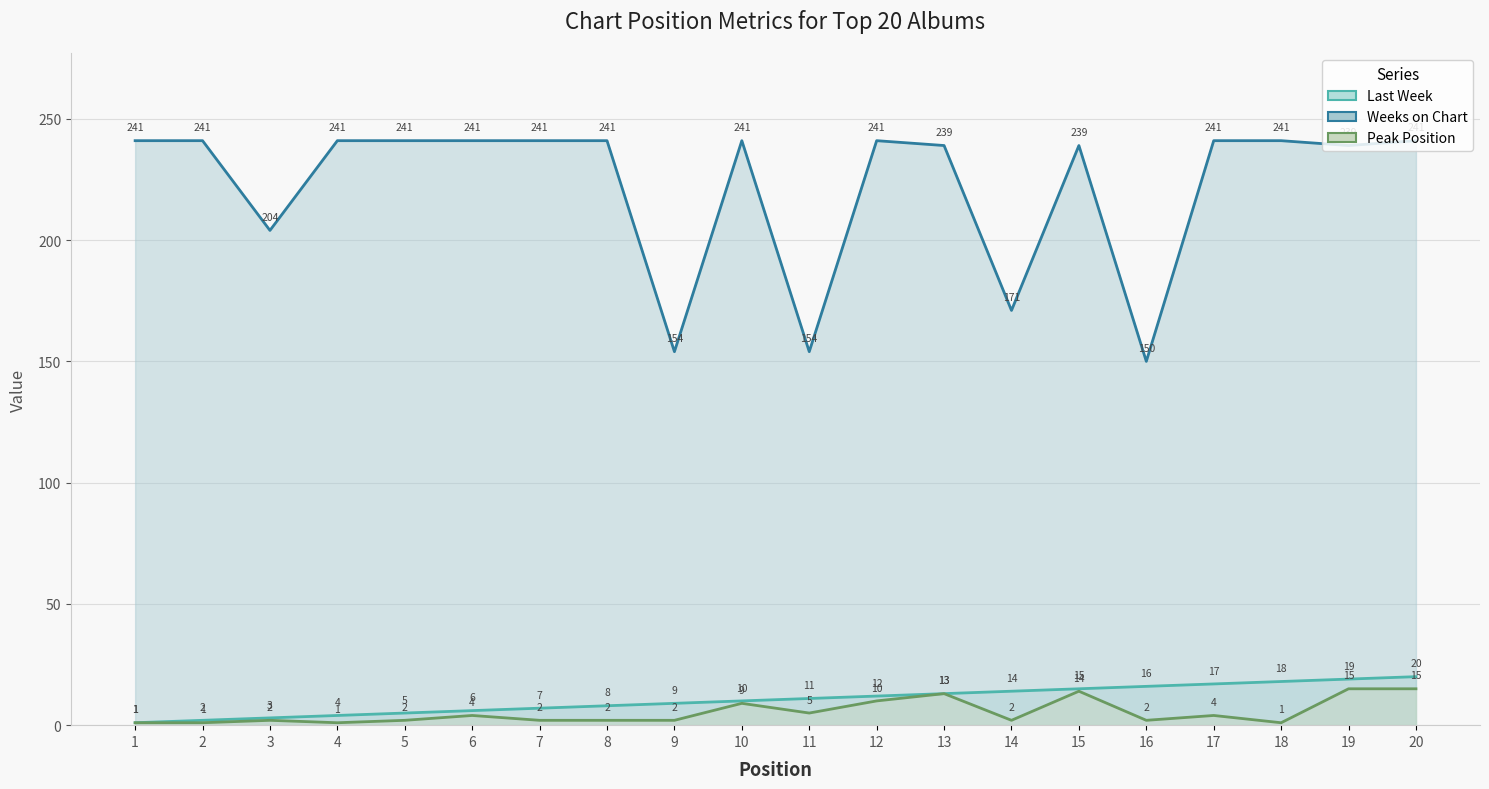

List the labels in order of Weeks on Chart value, smallest first.

16, 9, 11, 14, 3, 13, 15, 19, 1, 2, 4, 5, 6, 7, 8, 10, 12, 17, 18, 20